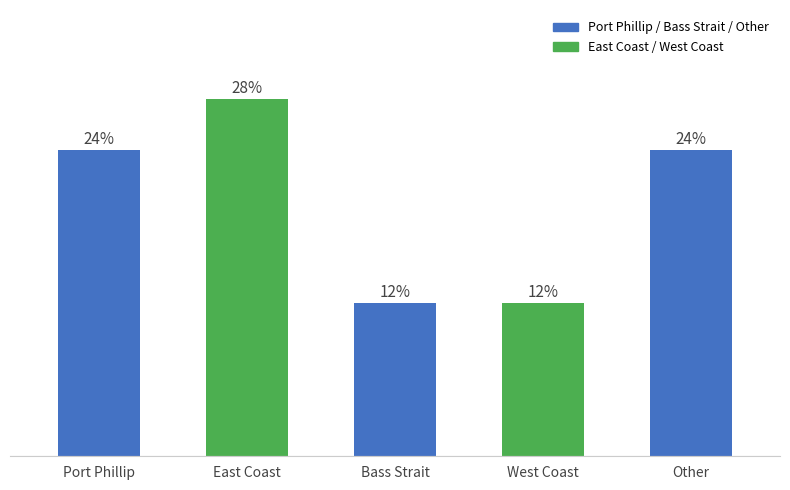

Which label corresponds to the smallest value in the chart?

Bass Strait